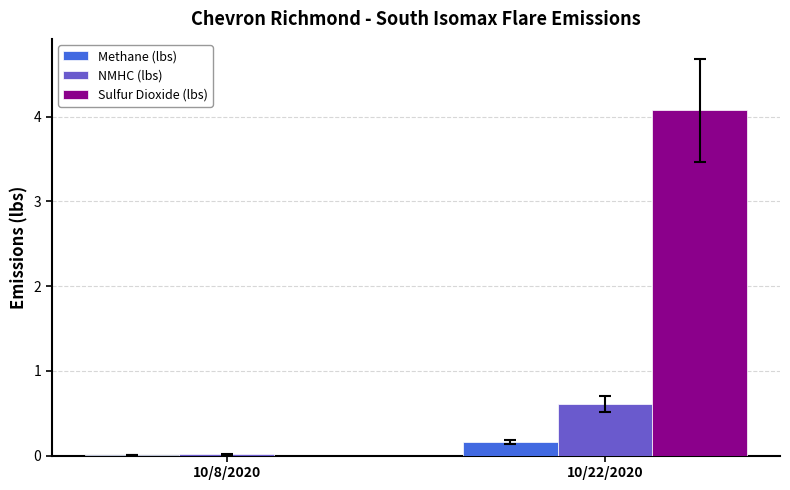

At which label is Sulfur Dioxide (lbs) closest to 2?

10/8/2020